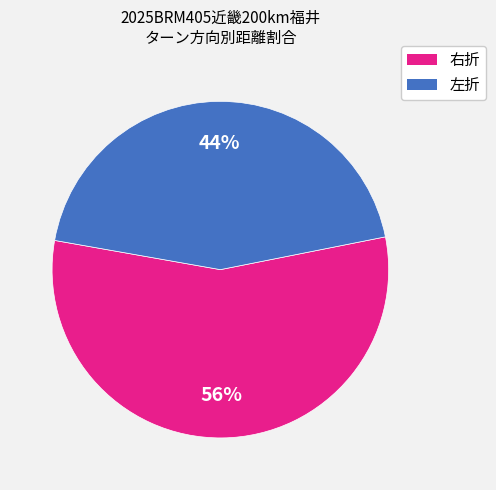

Is there a majority slice in this chart?

Yes